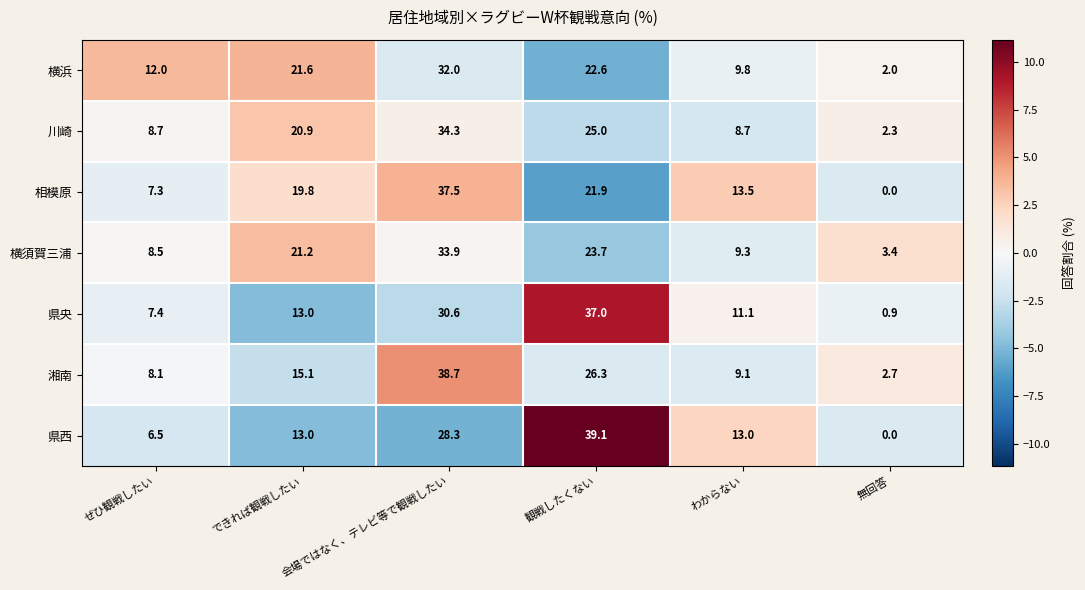

At which category is the sum across all series the highest?

会場ではなく、テレビ等で観戦したい